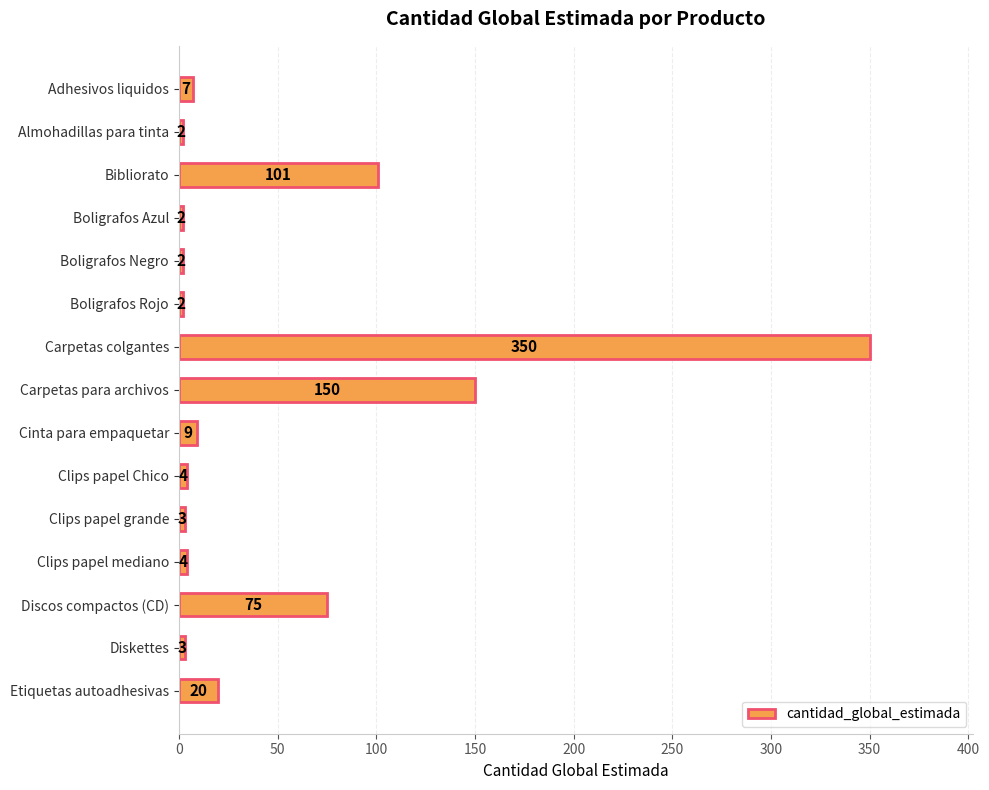

What is the maximum value shown in the chart?

350